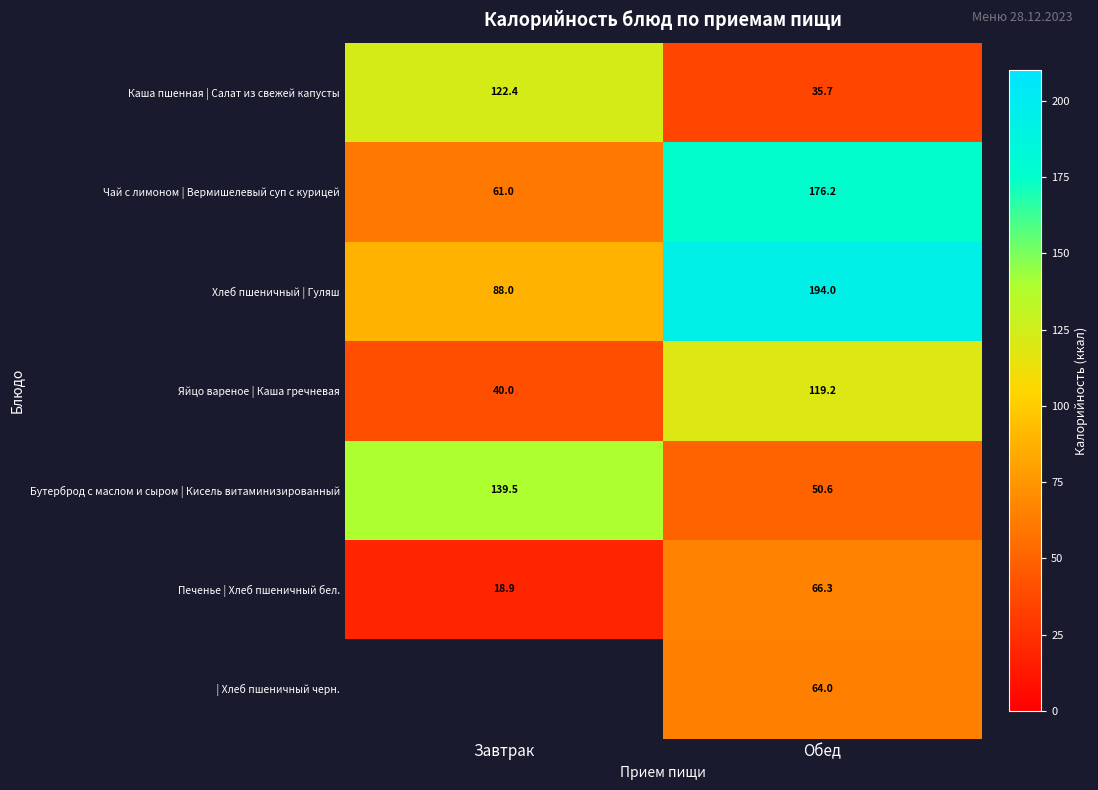

Which category has the highest value across all series?

Обед